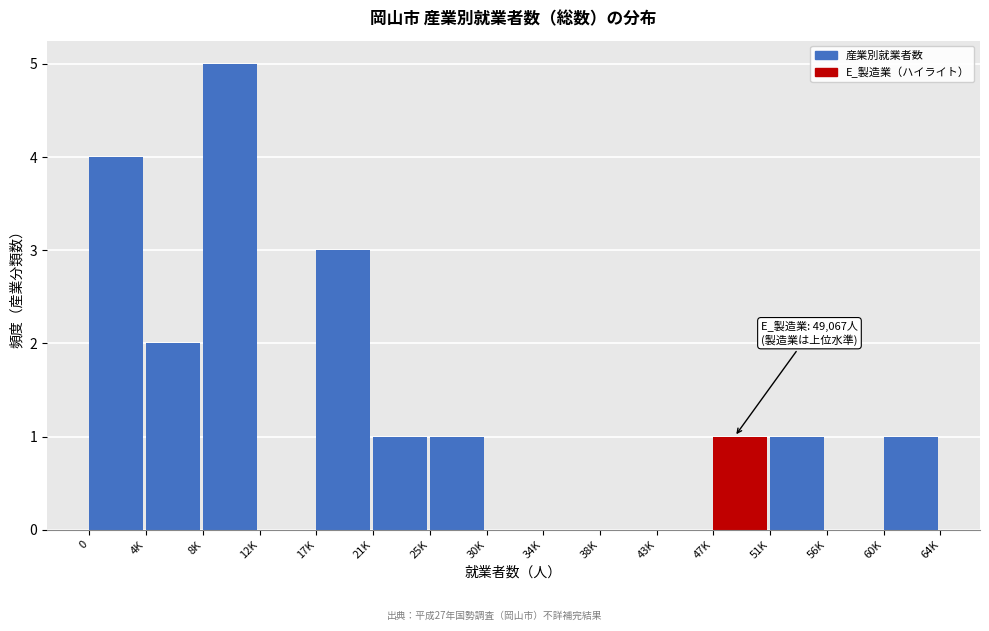

Reading right to left, what are all the values shown in this chart?

60K=1	56K=0	51K=1	47K=1	43K=0	38K=0	34K=0	30K=0	25K=1	21K=1	17K=3	12K=0	8K=5	4K=2	0=4